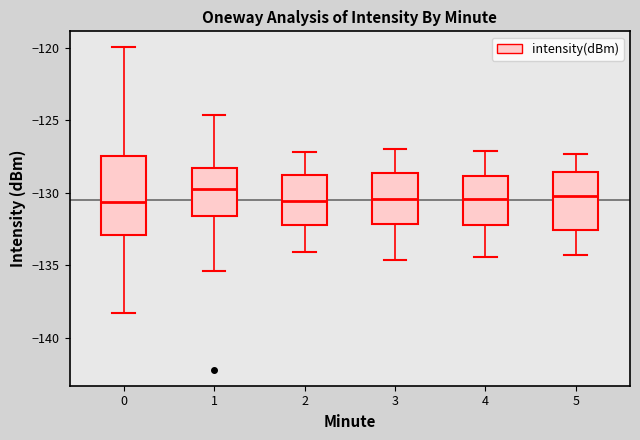

Reading left to right, read every box against the y-axis: the position of its median line, the range the box covers, and the ends of its whiskers. The values are not printed on the chart, so give them approximately, as read against the axis.

0: median -130.5, box -133.0 to -127.5, whiskers -138.5 to -120.0
1: median -129.5, box -131.5 to -128.5, whiskers -135.5 to -124.5
2: median -130.5, box -132.0 to -128.5, whiskers -134.0 to -127.0
3: median -130.5, box -132.0 to -128.5, whiskers -134.5 to -127.0
4: median -130.5, box -132.0 to -129.0, whiskers -134.5 to -127.0
5: median -130.0, box -132.5 to -128.5, whiskers -134.5 to -127.5